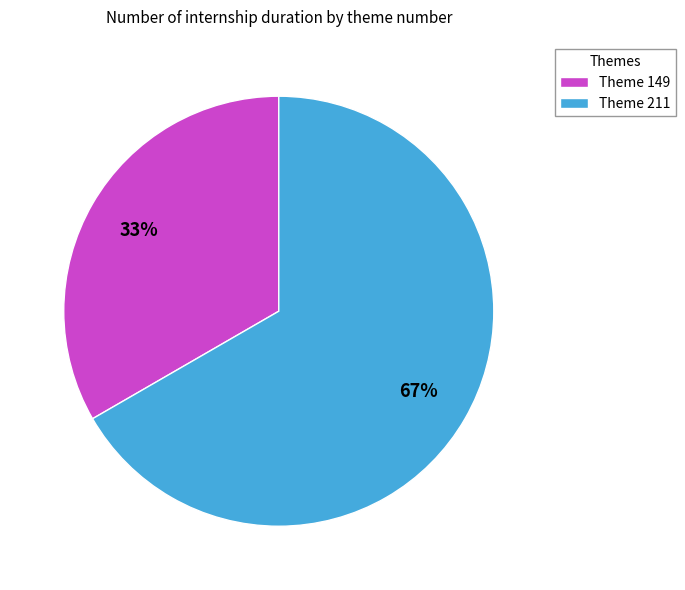

What percentage is the Theme 211 slice, to the nearest percent?

67%